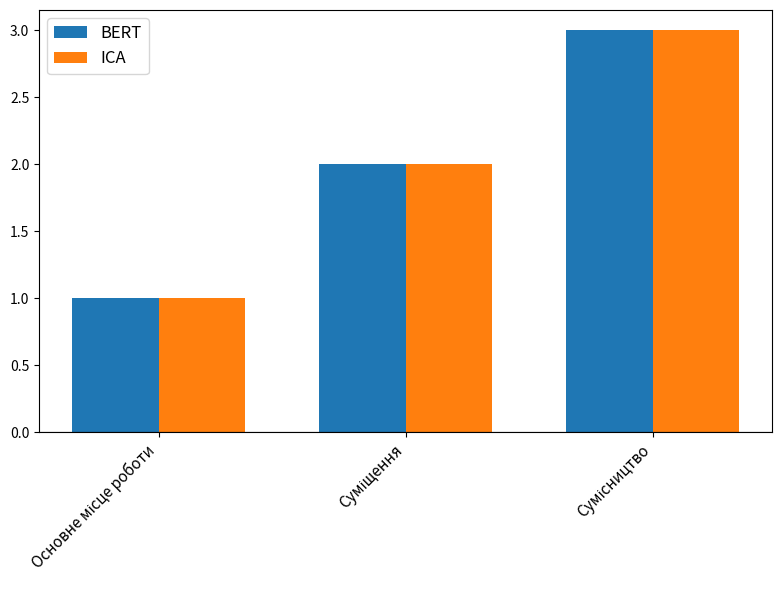

What is the greatest value displayed?

3